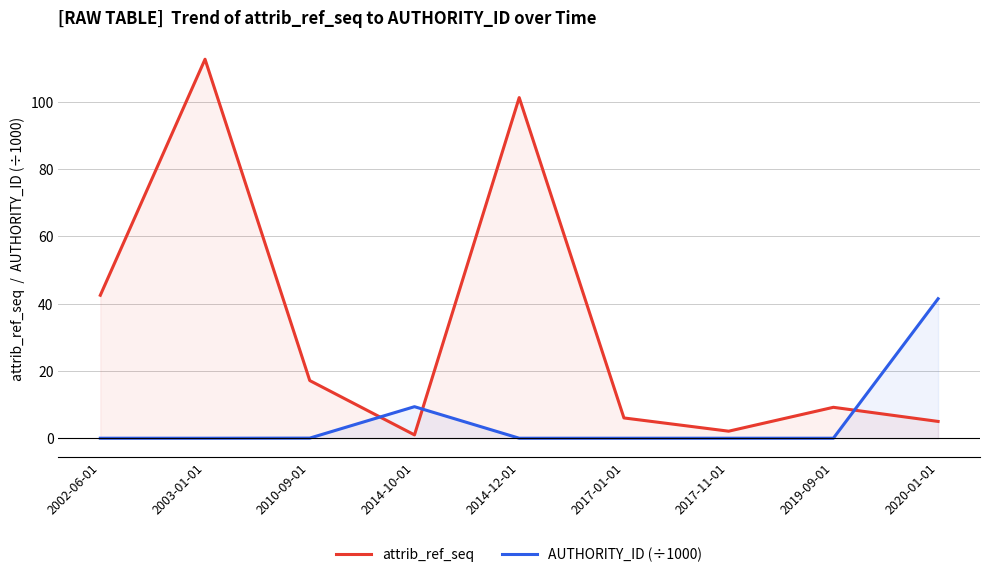

What is the difference between the maximum and minimum values in the attrib_ref_seq series?

111.7